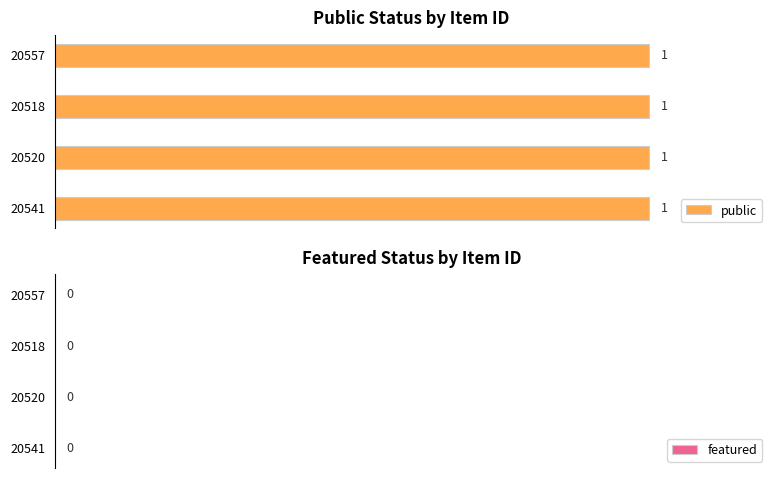

Which has a higher value, 20557 or 20520?

20557